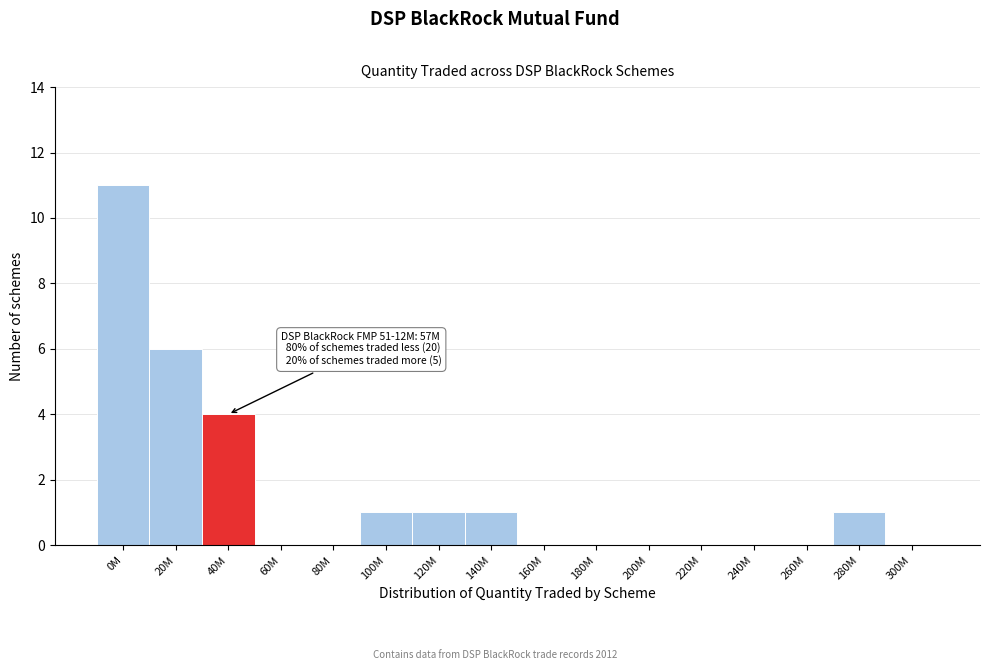

Reading left to right, transcribe all the data shown in this chart.

0M=11	20M=6	40M=4	60M=0	80M=0	100M=1	120M=1	140M=1	160M=0	180M=0	200M=0	220M=0	240M=0	260M=0	280M=1	300M=0